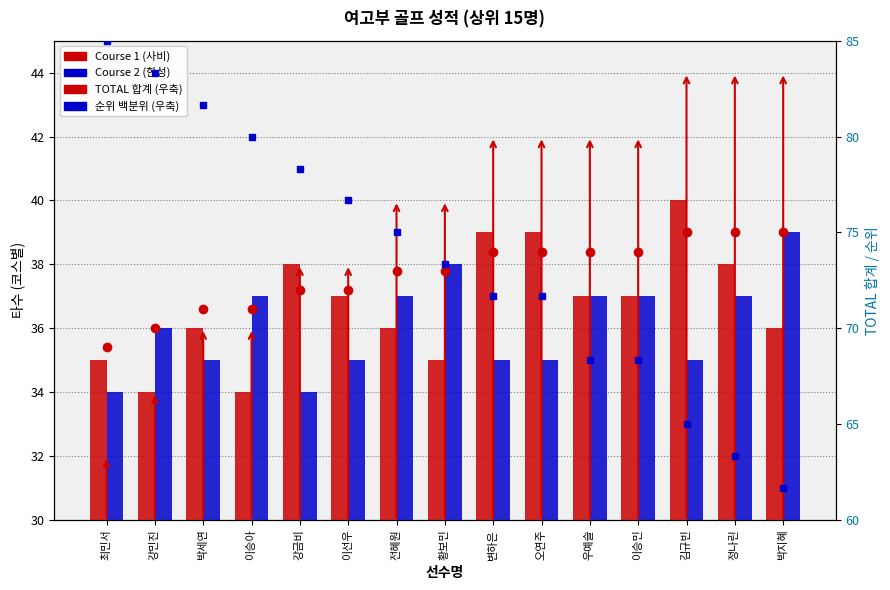

What is the maximum value for Course 1 (사비)?

40.0